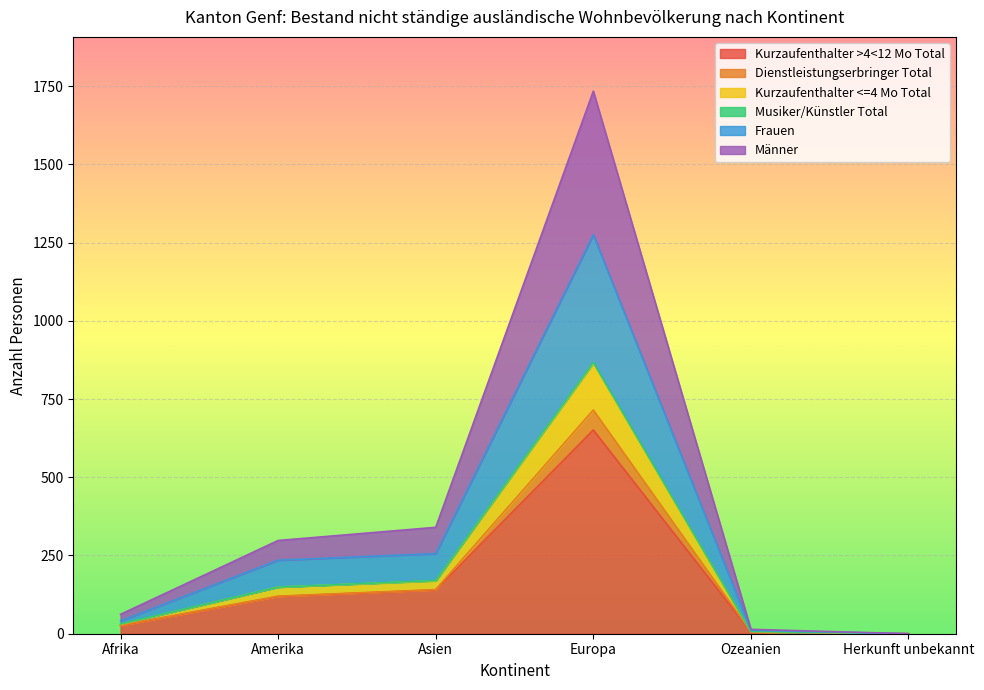

How many interior local peaks does the Männer series have?

1